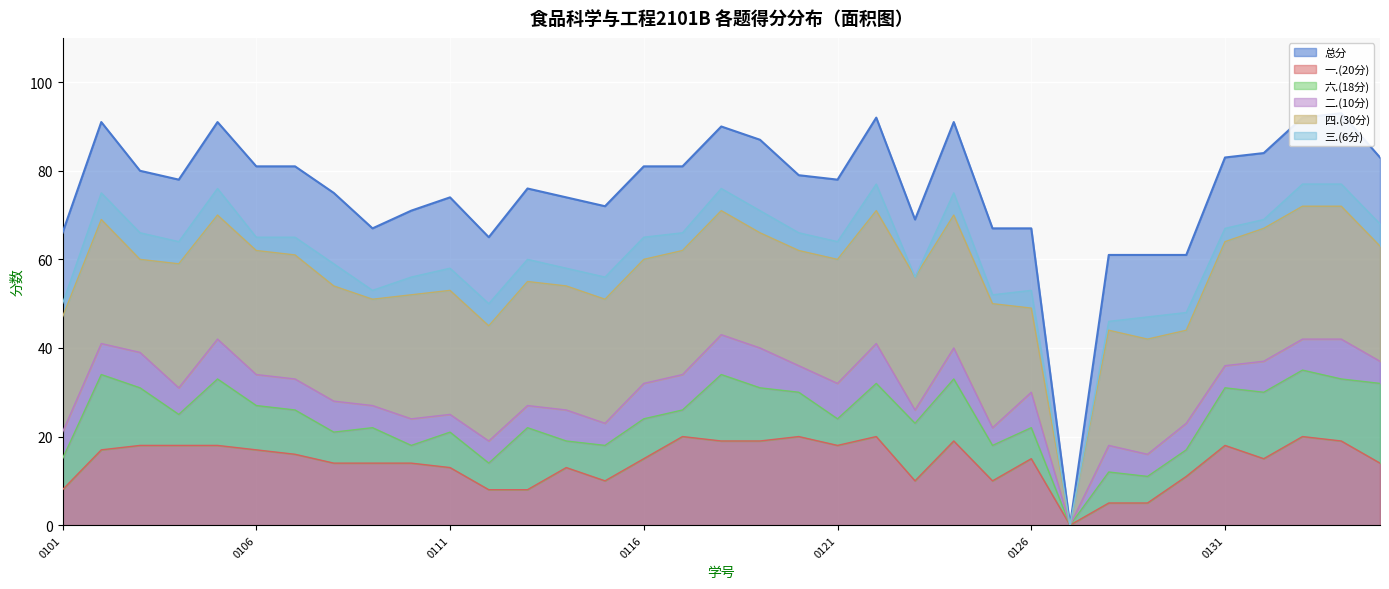

How many values in the 一.(20分) series are below 15?

16